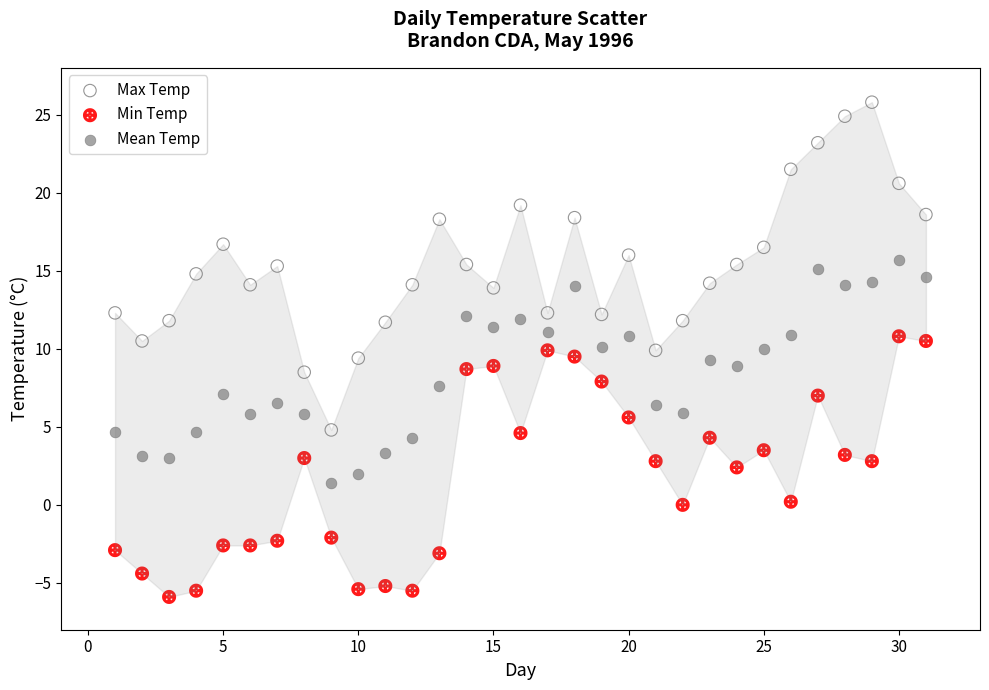

What are all the series names shown in the legend?

Max Temp, Min Temp, Mean Temp